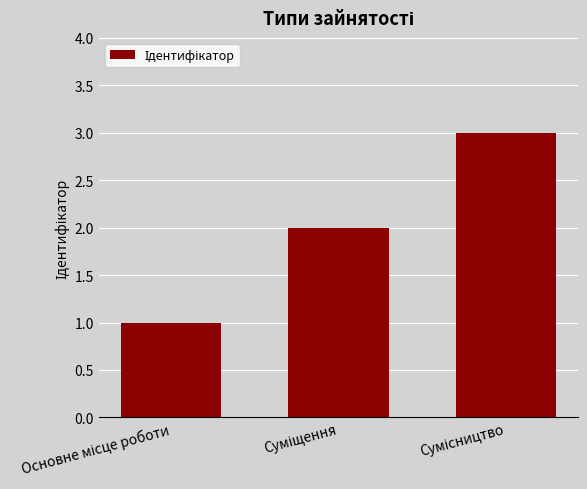

What is the greatest value displayed?

3